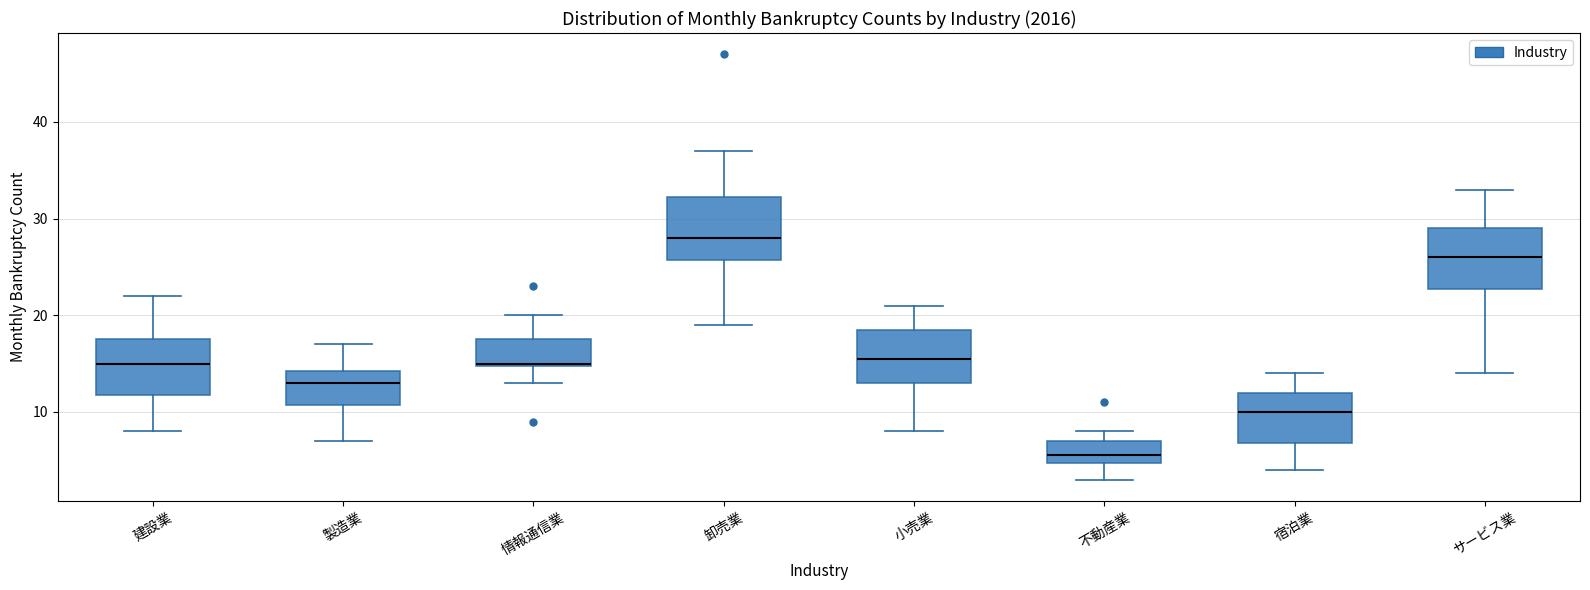

Reading left to right, transcribe this box plot: for each box, give where its median line is, the range the box spans, and where its two whiskers end, as read against the y-axis. The values are not printed on the chart, so give them approximately, as read against the axis.

建設業: median 15, box 12 to 18, whiskers 8 to 22
製造業: median 13, box 11 to 14, whiskers 7 to 17
情報通信業: median 15, box 15 to 18, whiskers 13 to 20
卸売業: median 28, box 26 to 32, whiskers 19 to 37
小売業: median 16, box 13 to 19, whiskers 8 to 21
不動産業: median 6, box 5 to 7, whiskers 3 to 8
宿泊業: median 10, box 7 to 12, whiskers 4 to 14
サービス業: median 26, box 23 to 29, whiskers 14 to 33